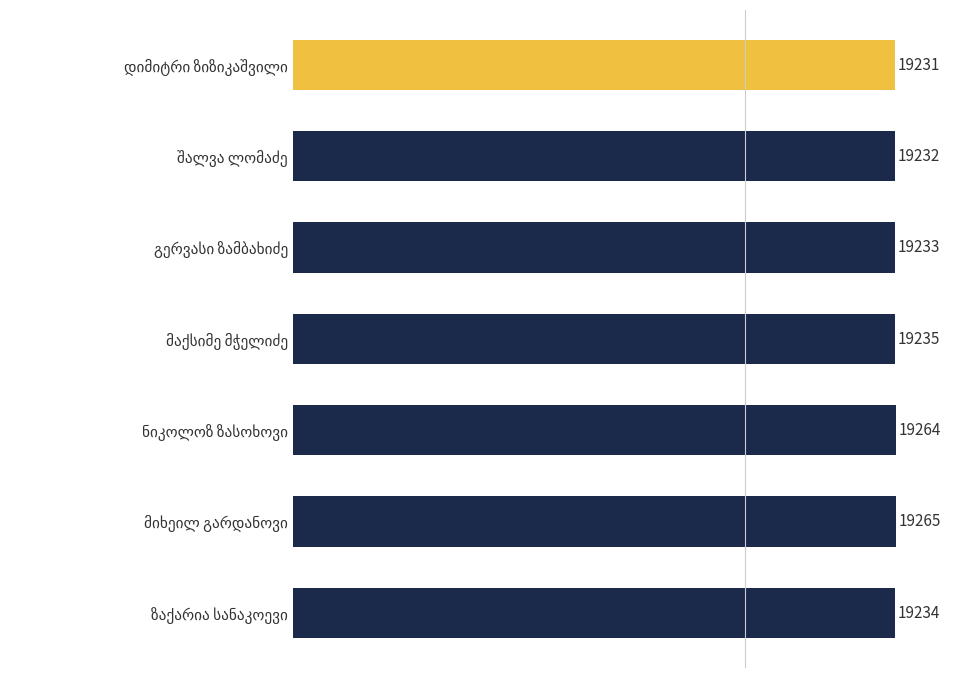

What is the smallest value displayed?

19231